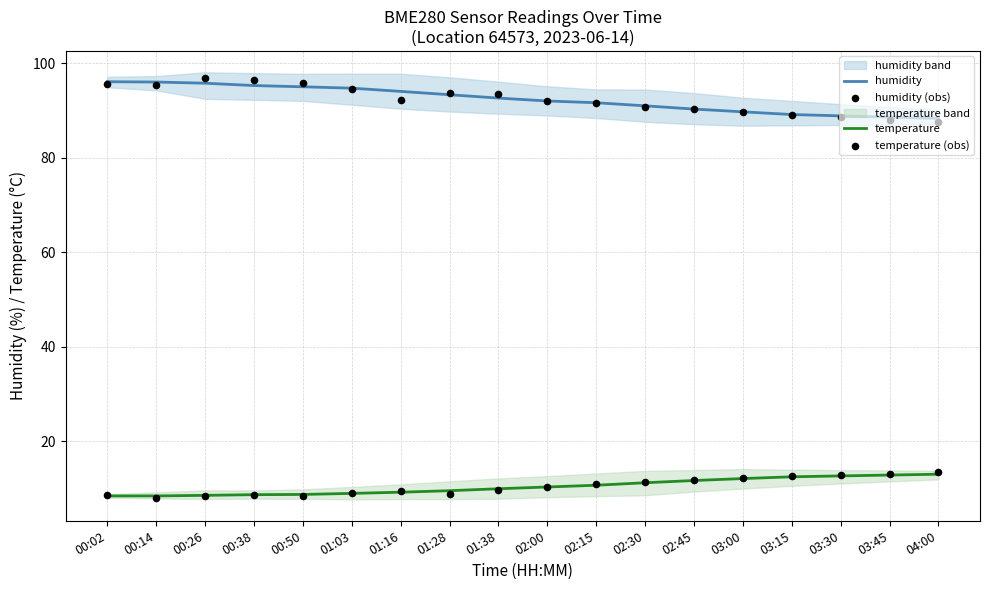

Which series has the largest total across all categories?

humidity